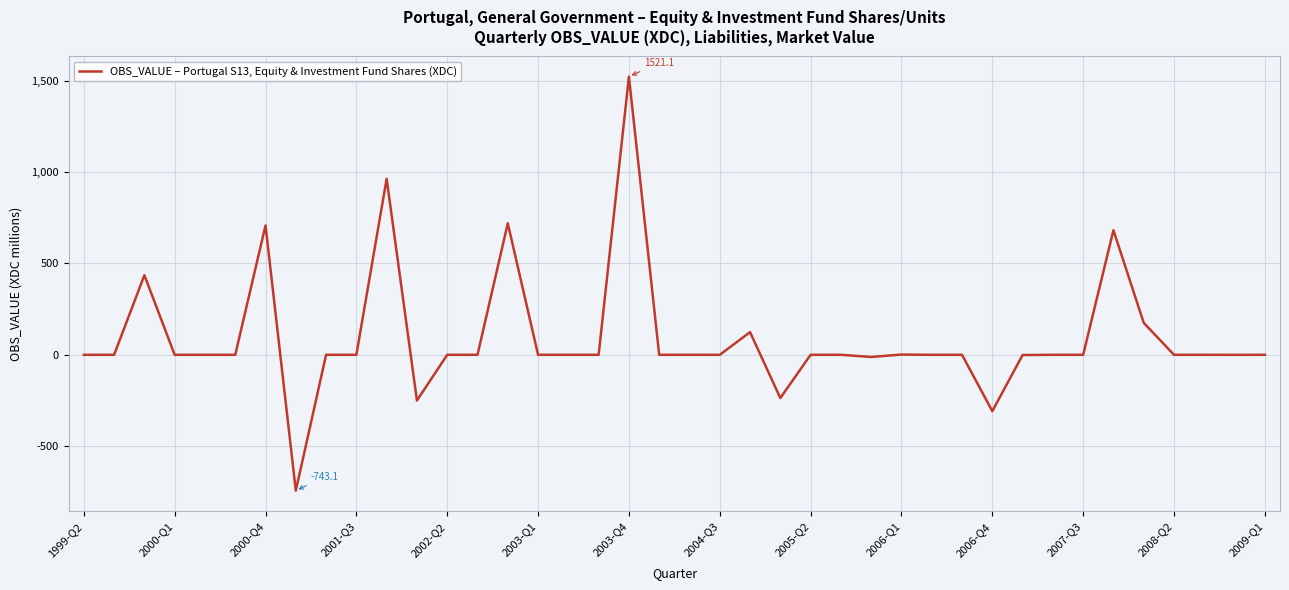

True or false: the data has more than 2 interior local peaks.

True